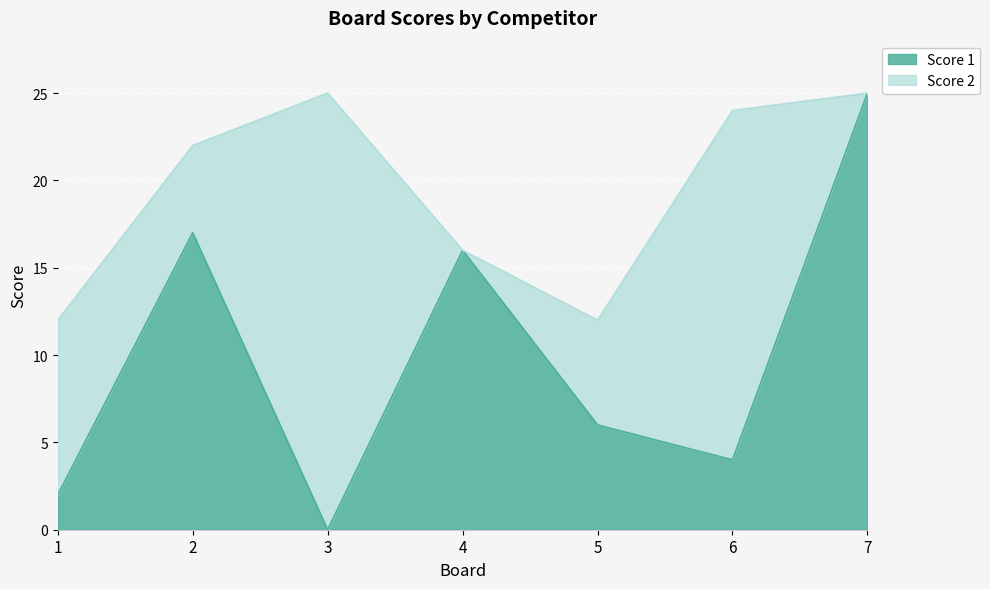

How many values are above zero?

6